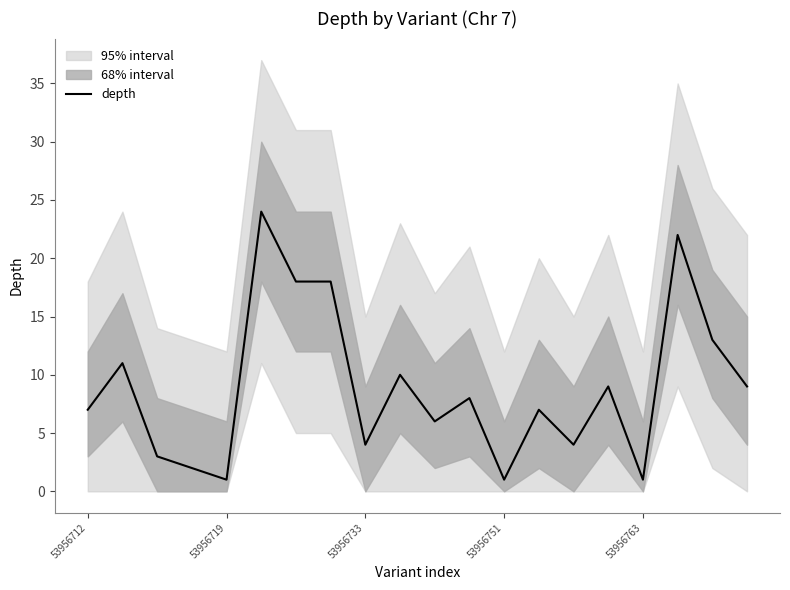

What is the value of the 13th point from the left?

1